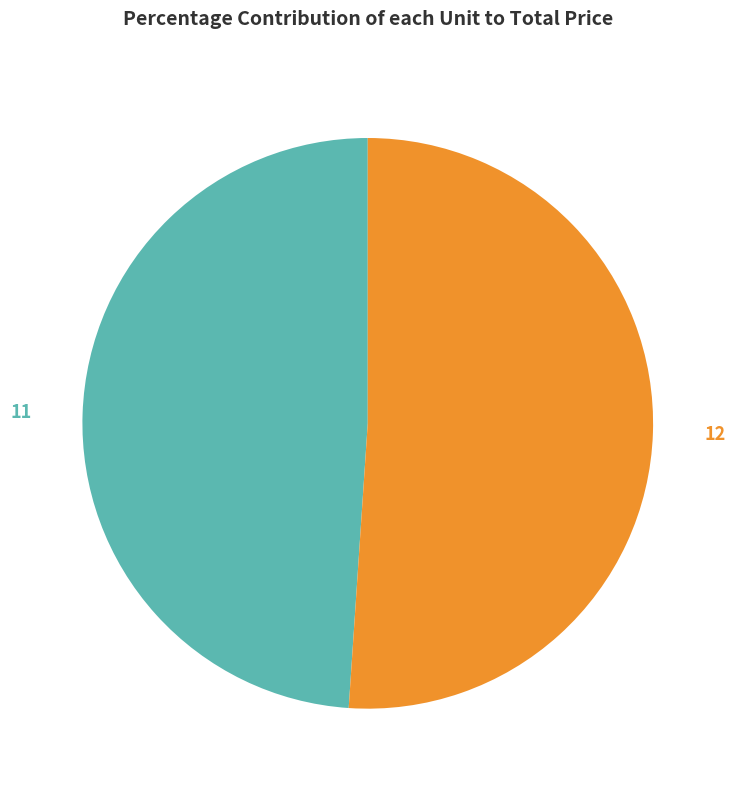

Is it true that 11 is 49% of the pie?

True